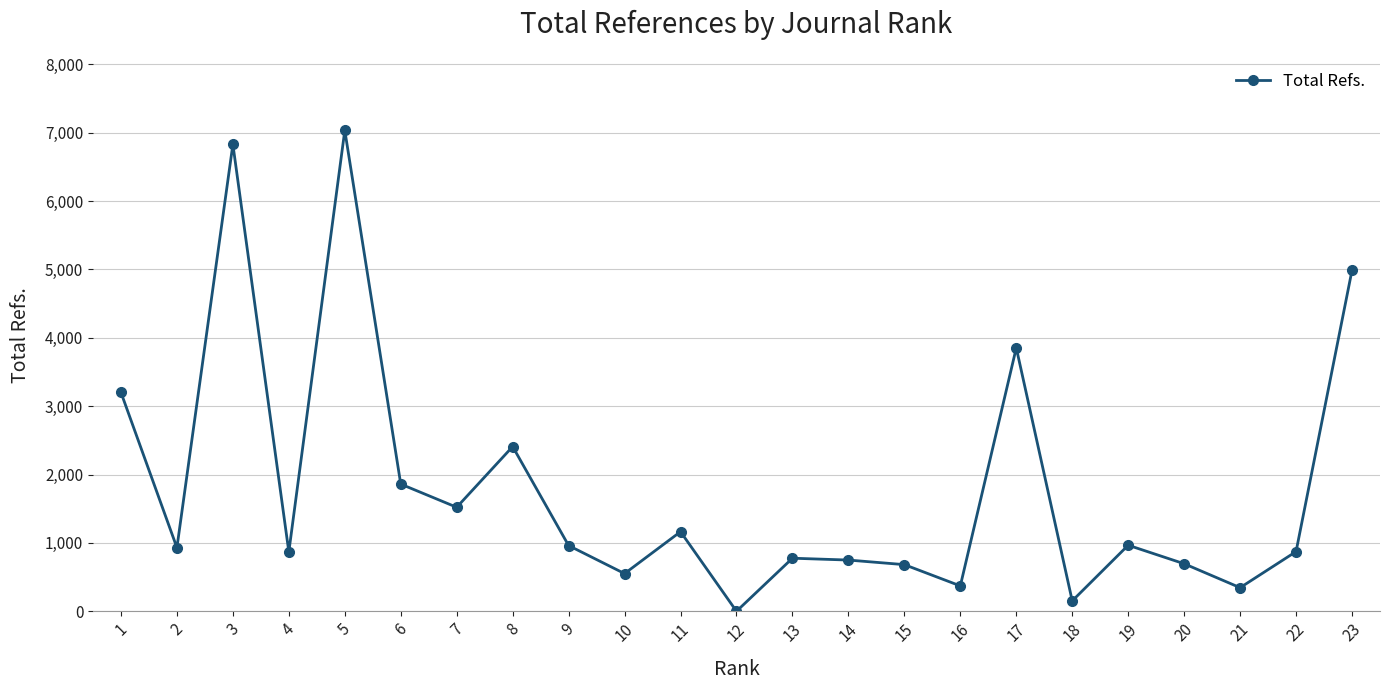

What is the ratio of the value at 20 to the value at 11?

0.6